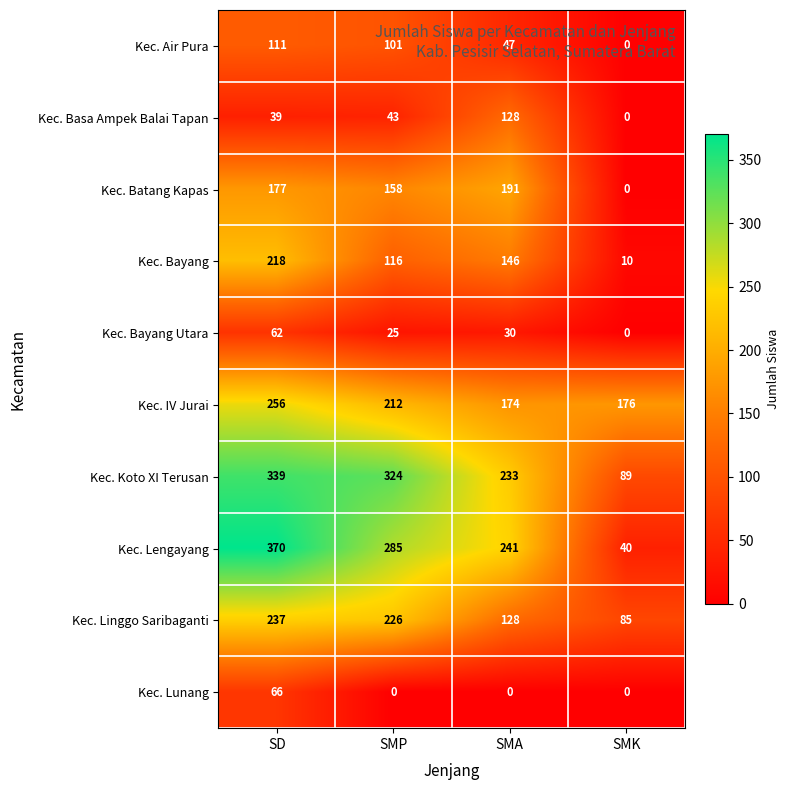

Where does the Kec. Bayang Utara series first go above 30?

SD